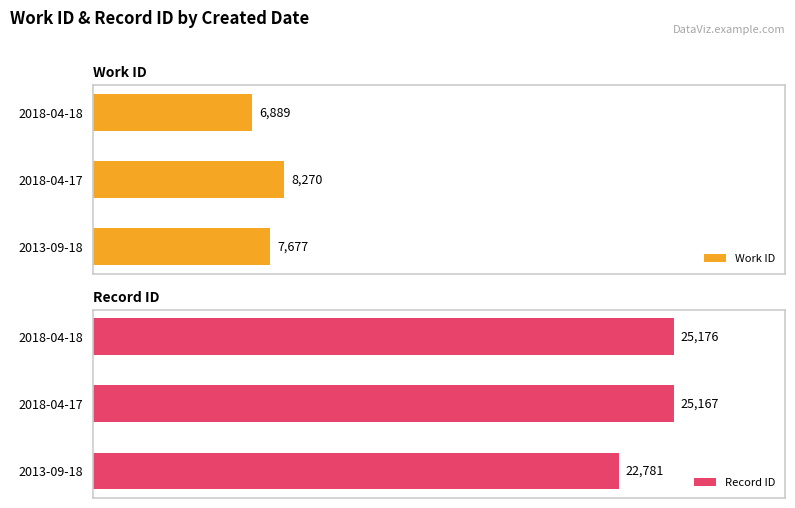

Rank the series by their average value, from lowest to highest.

Work ID, Record ID